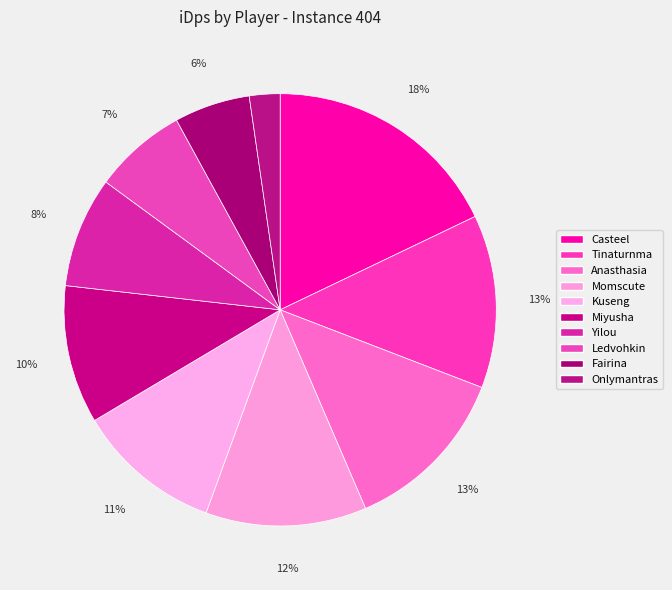

How many slices are in this pie chart?

10